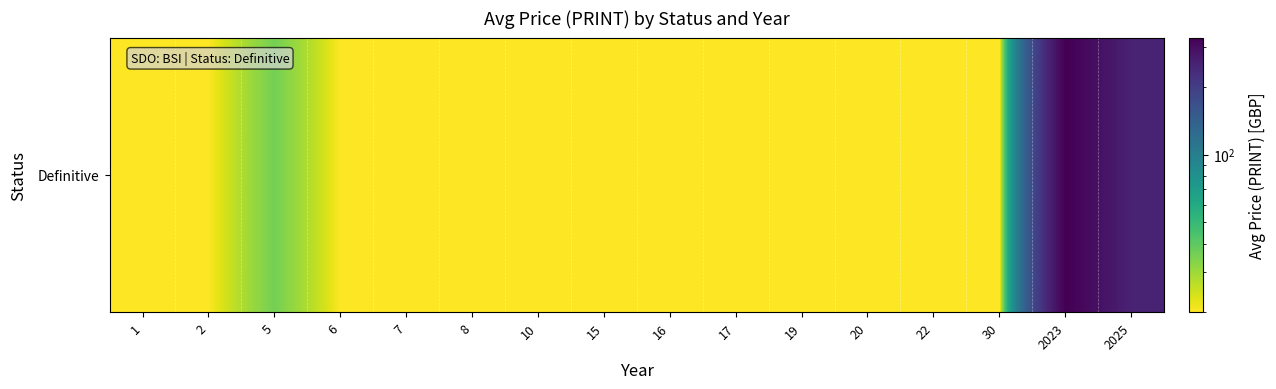

How many data points does each series have?

16